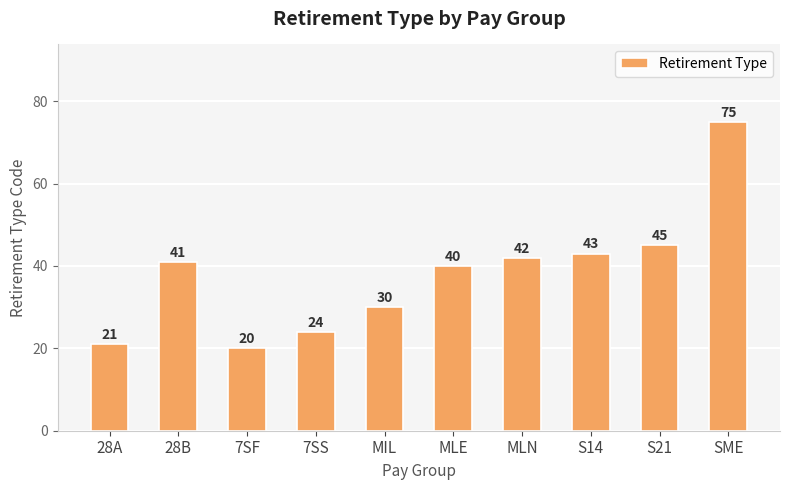

Read the value at 28A.

21